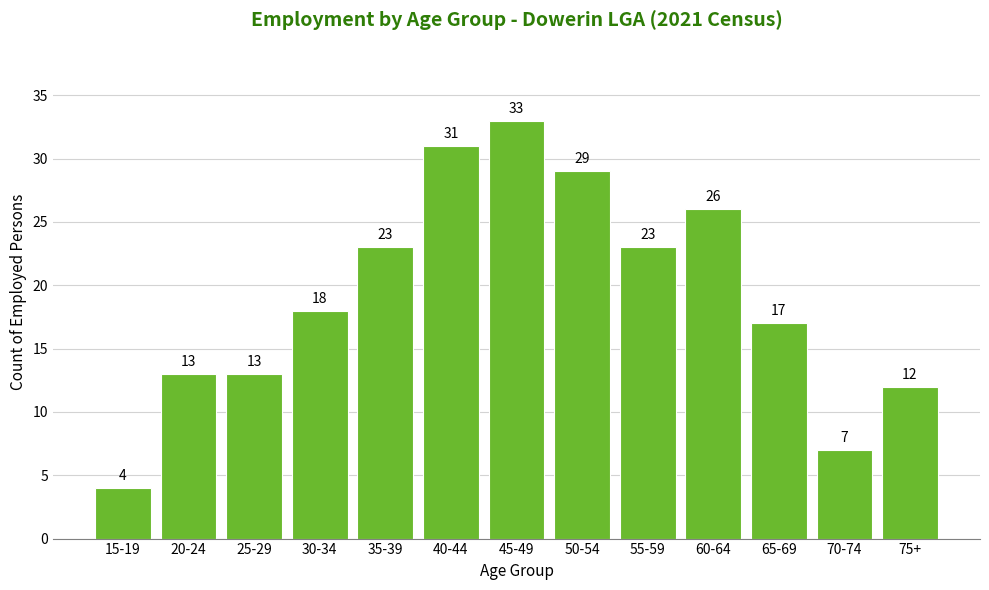

Reading left to right, transcribe all the data shown in this chart.

4	13	13	18	23	31	33	29	23	26	17	7	12